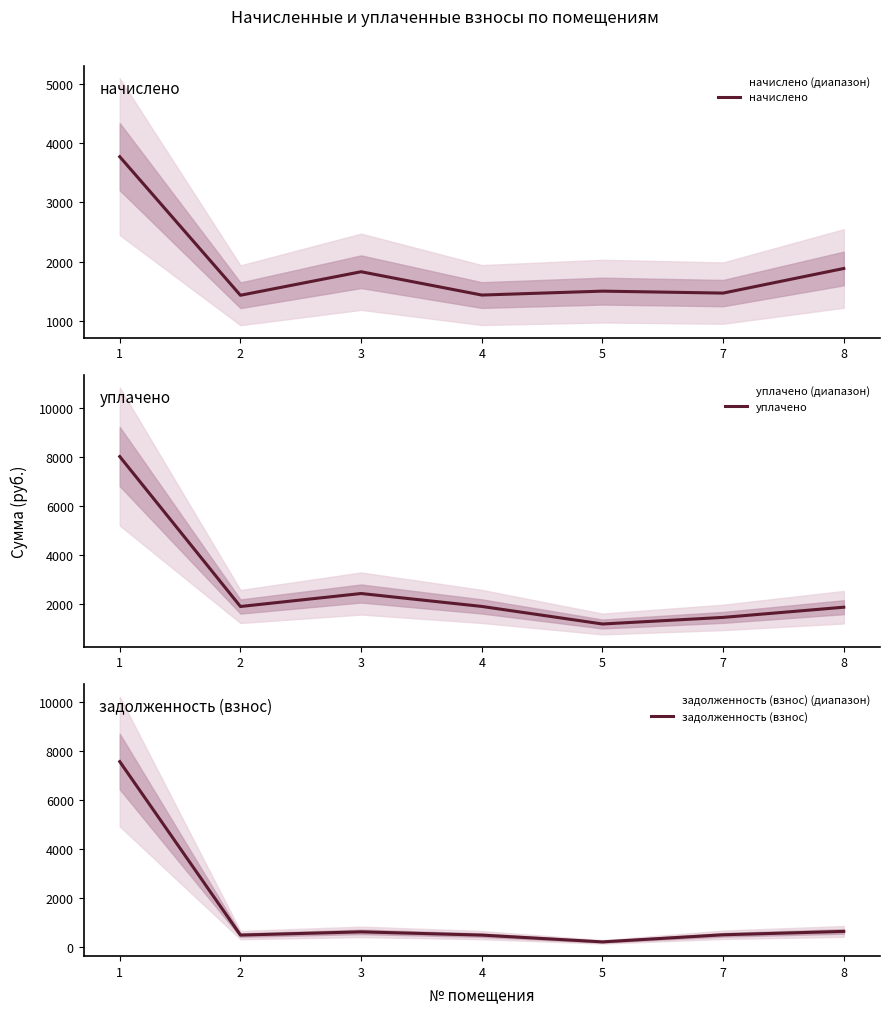

How many interior local peaks does the уплачено series have?

1